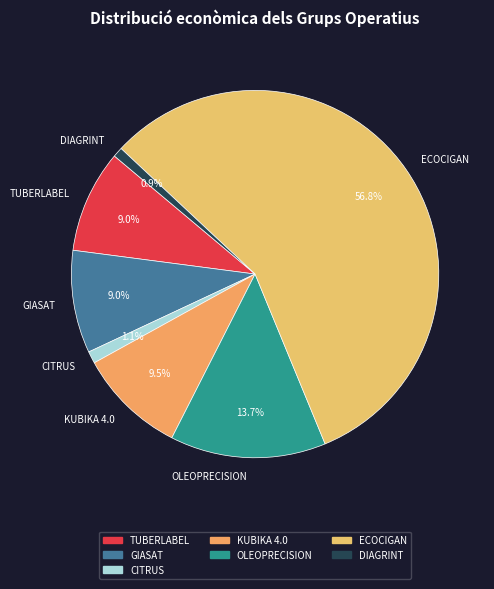

Does OLEOPRECISION account for over 50% of the chart?

No